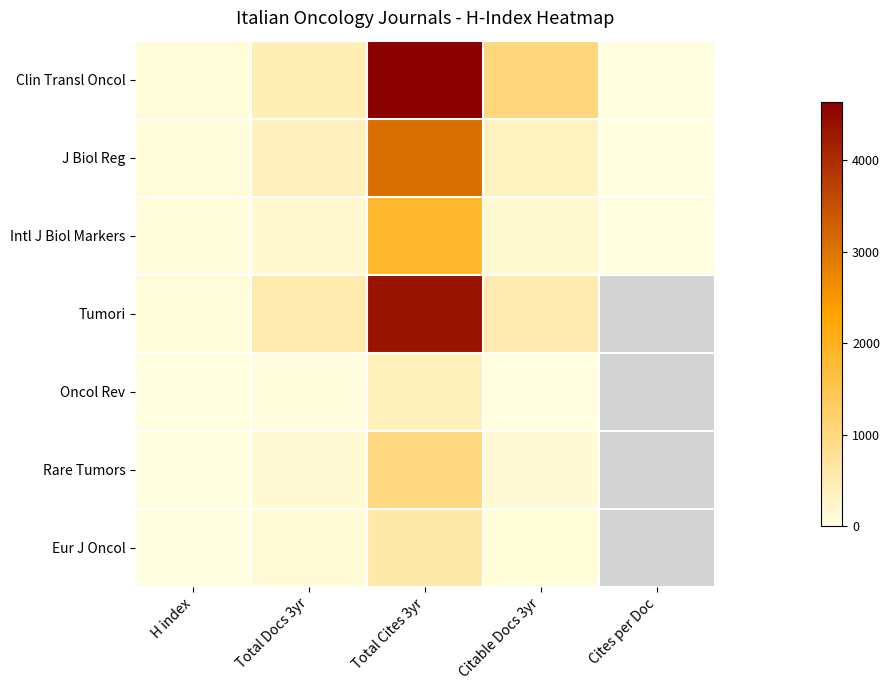

What is the minimum value shown in the chart?

1.0